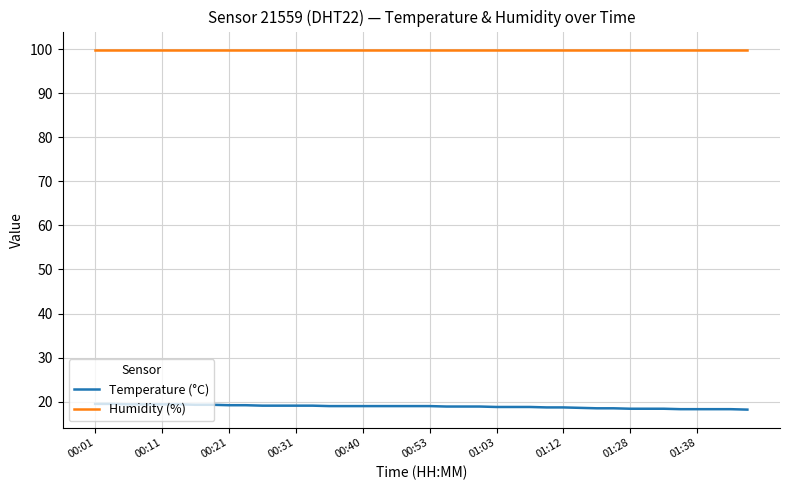

Which series has the largest total across all categories?

Humidity (%)